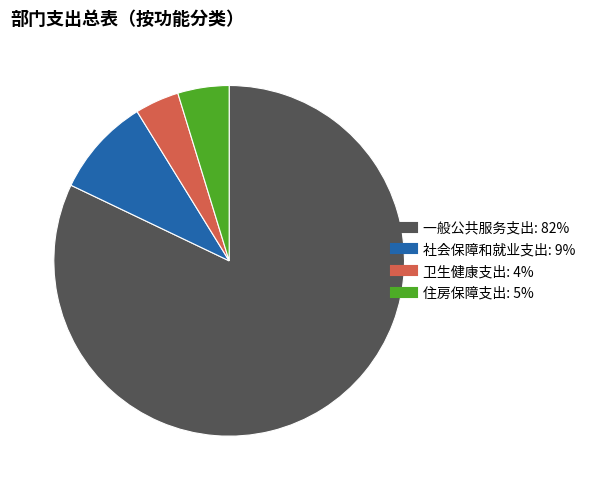

Do 住房保障支出 and 卫生健康支出 together represent more than half of the pie?

No